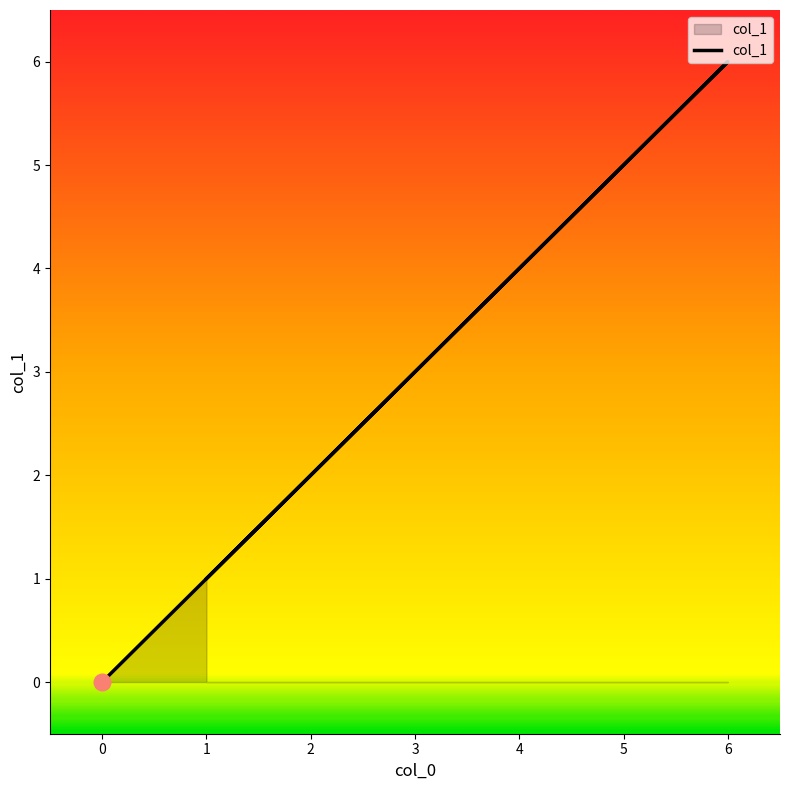

The chart shows a value of 0 at 0. True or false?

True